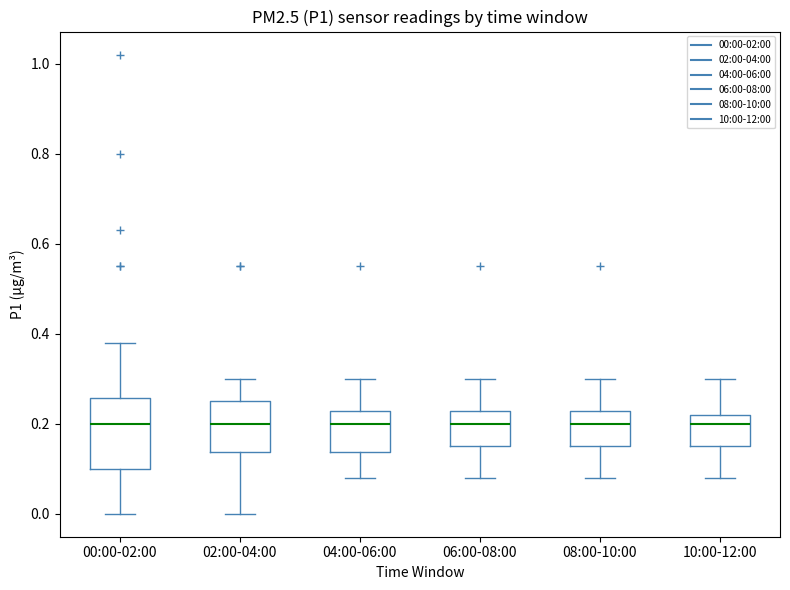

Comparing the boxes themselves (not the whiskers), which one is the tallest?

00:00-02:00